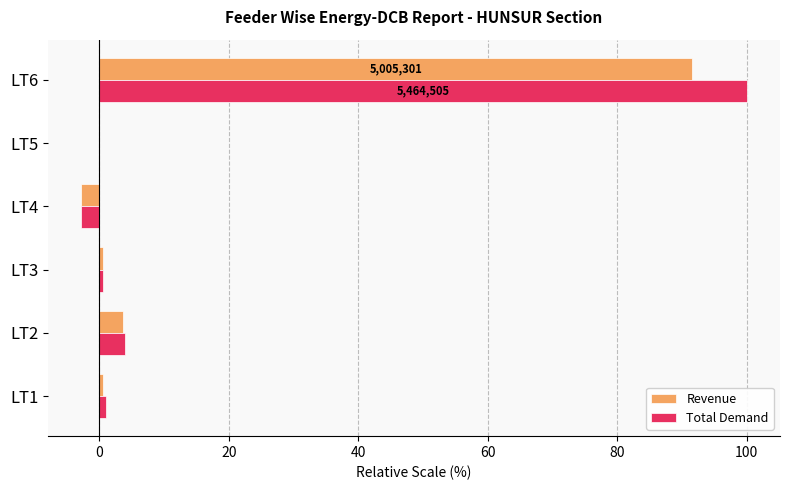

At which label does Total Demand reach its peak?

LT6